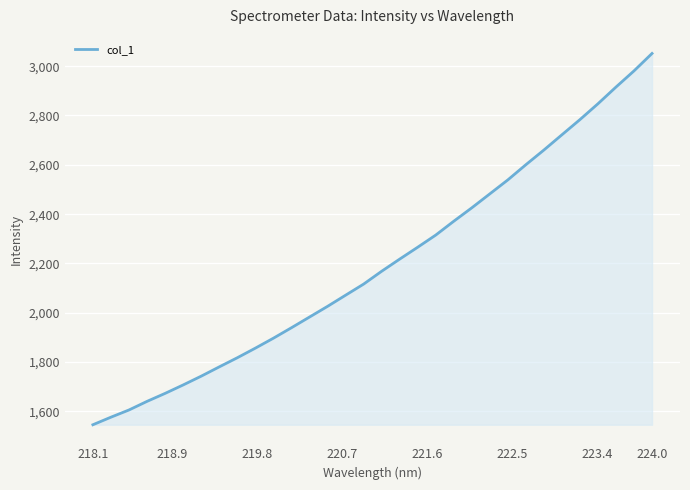

What is the maximum value shown in the chart?

3051.5